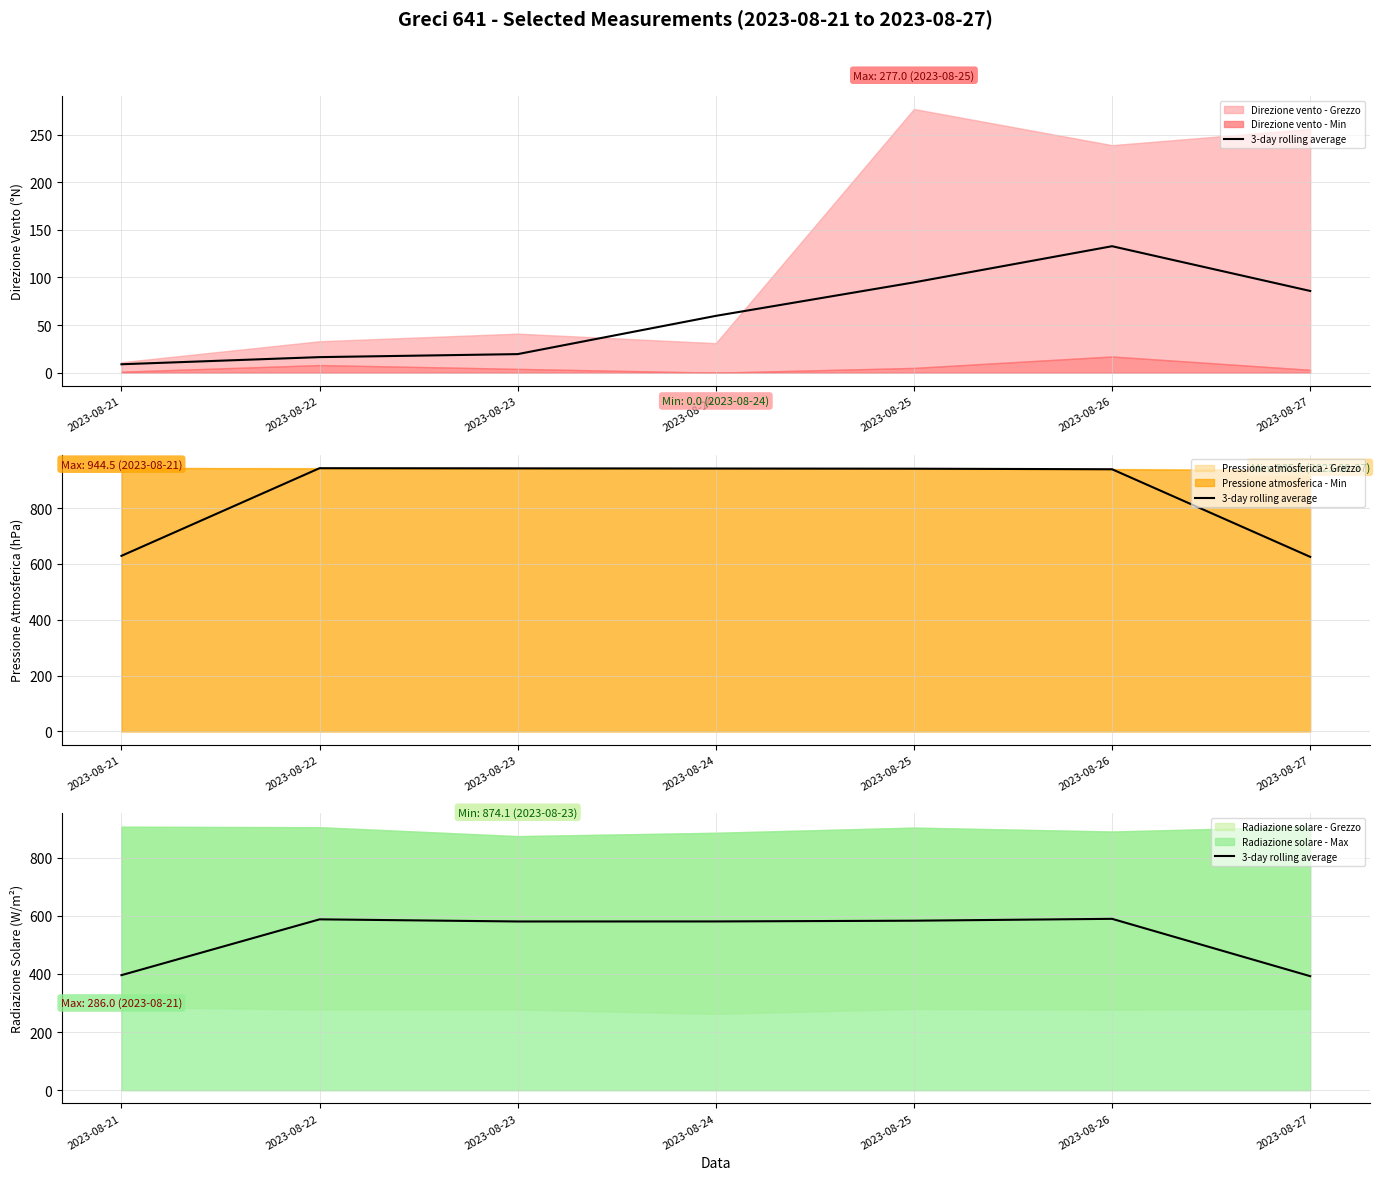

Reading left to right, list all the values displayed in this chart.

395.8	587.9	580.5	580.7	583.2	589.6	392.4